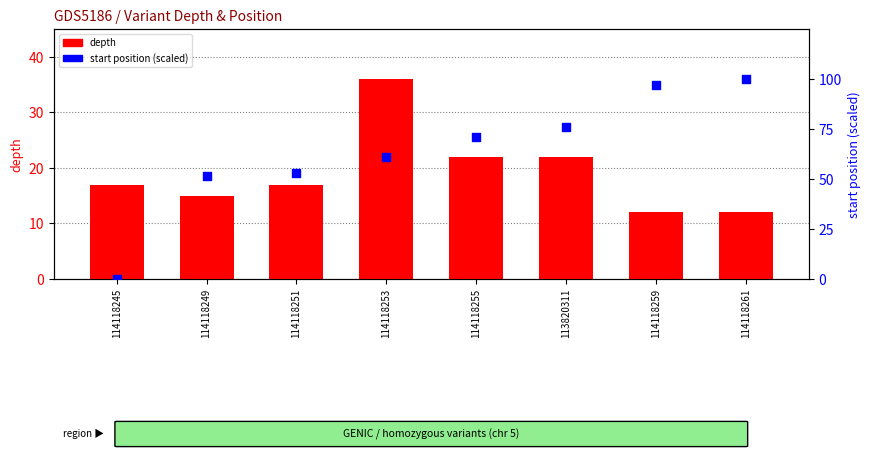

Which series reaches the maximum Y coordinate?

start position (scaled)